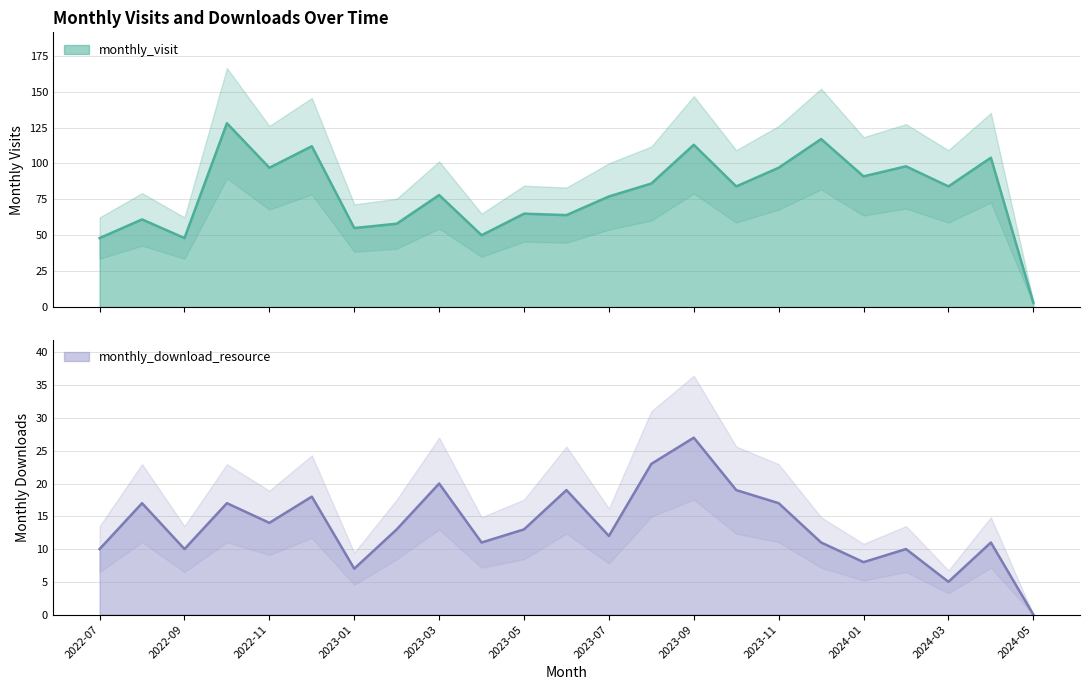

Which series has the largest total across all categories?

monthly_visit